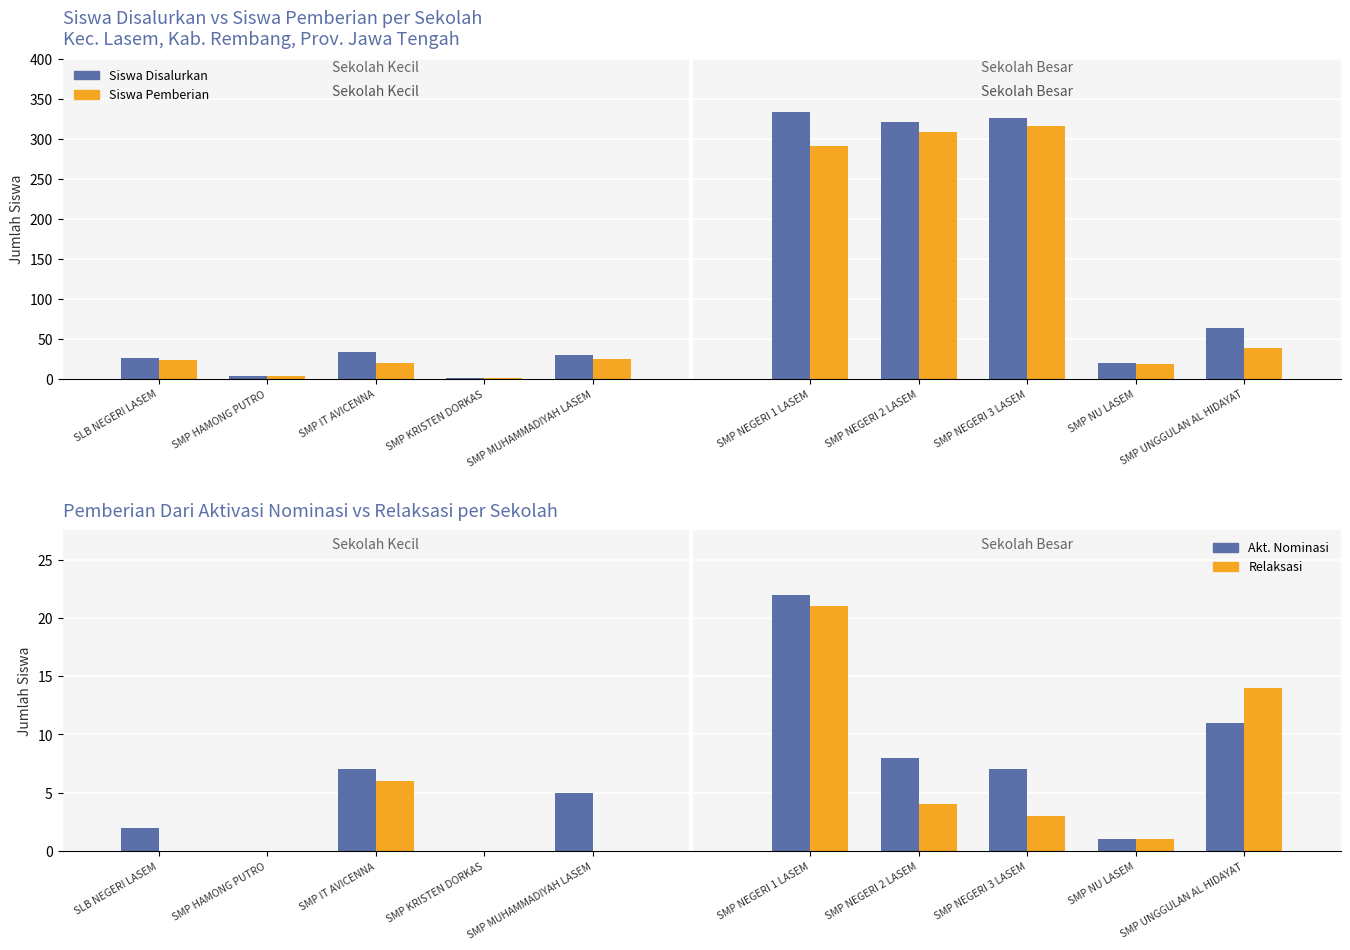

Which series has the widest spread of values?

Siswa Disalurkan